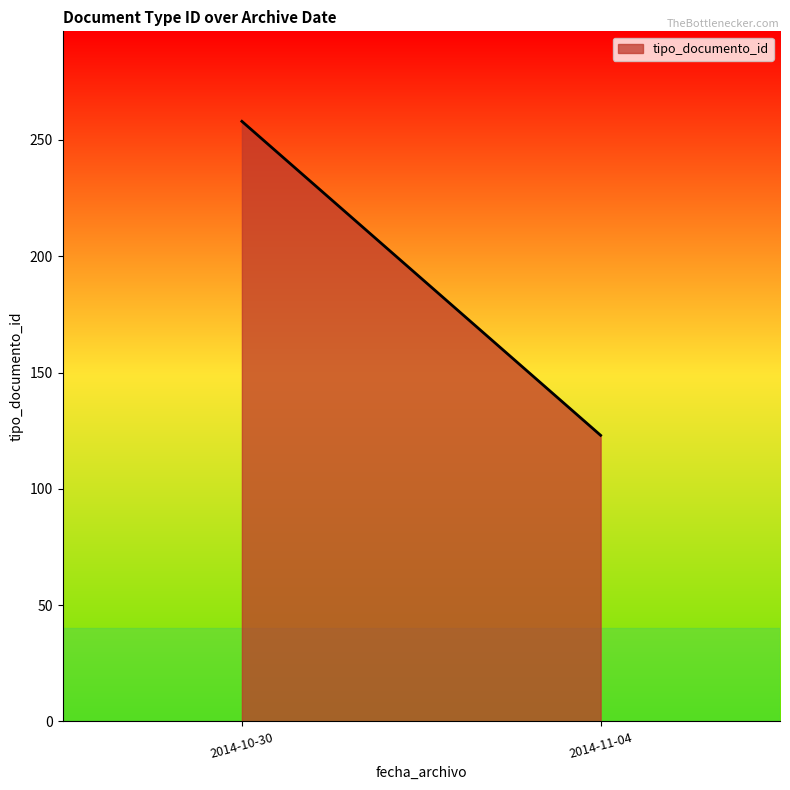

List the labels in order of value, smallest first.

2014-11-04, 2014-10-30